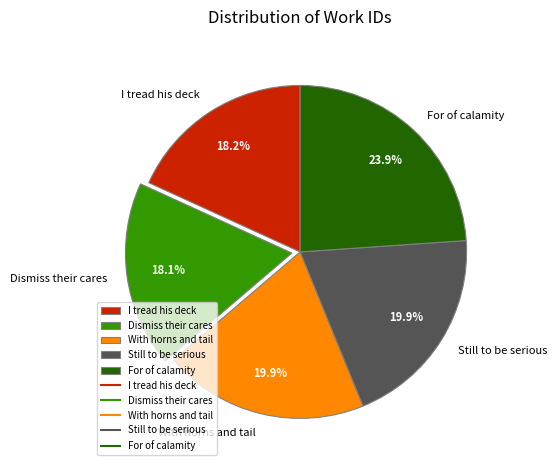

To the nearest percent, what is the average slice percentage?

20%